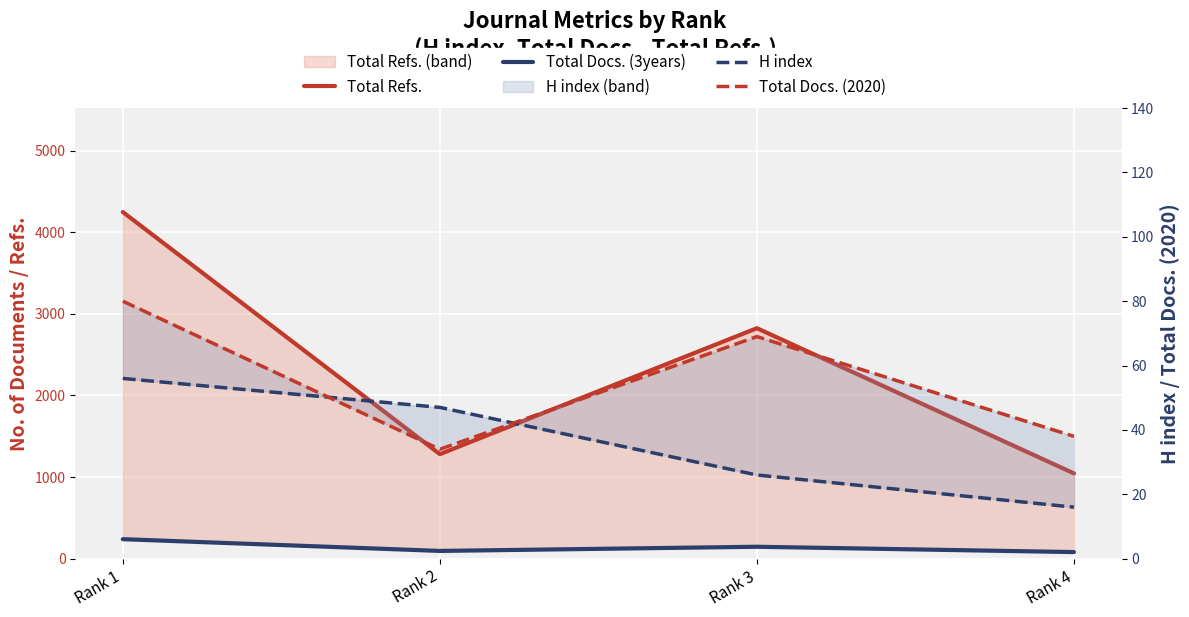

The value of Total Docs. (2020) at Rank 4 is 53. True or false?

False